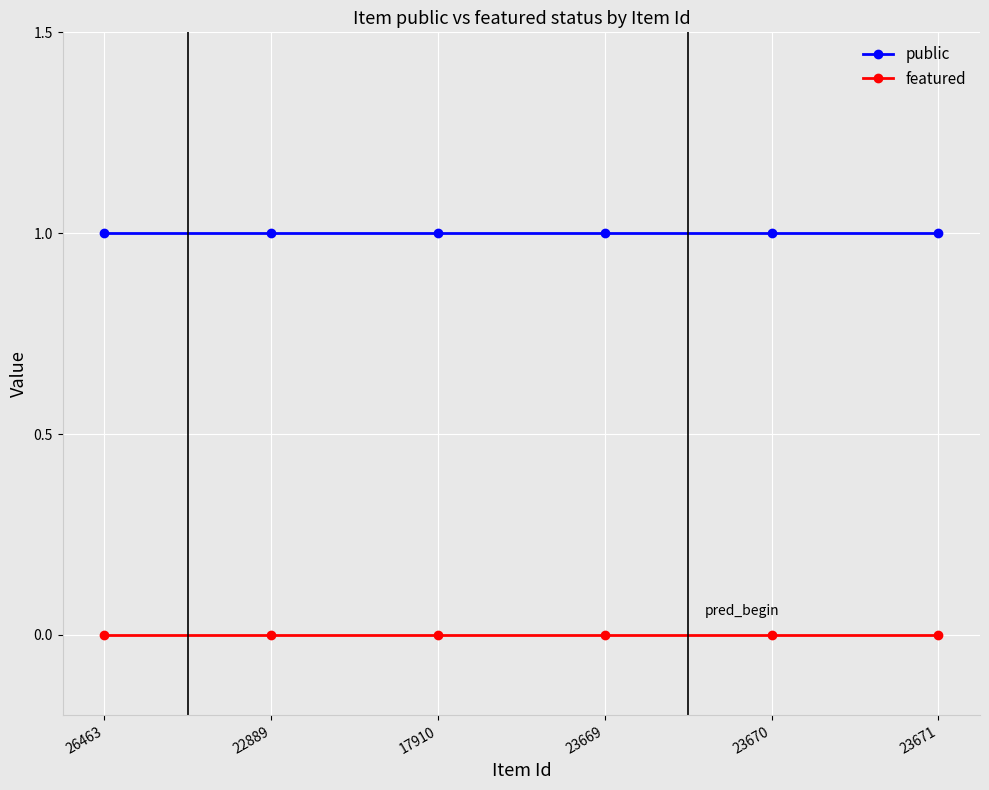

True or false: public has more than 2 points higher than both neighbors.

False